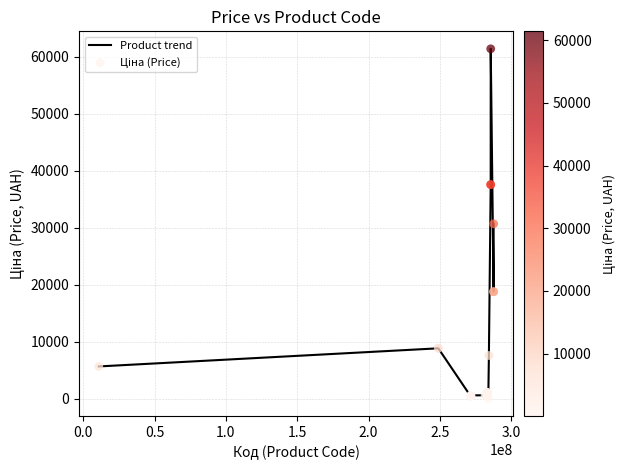

What is the difference between the maximum and minimum values?

61402.2